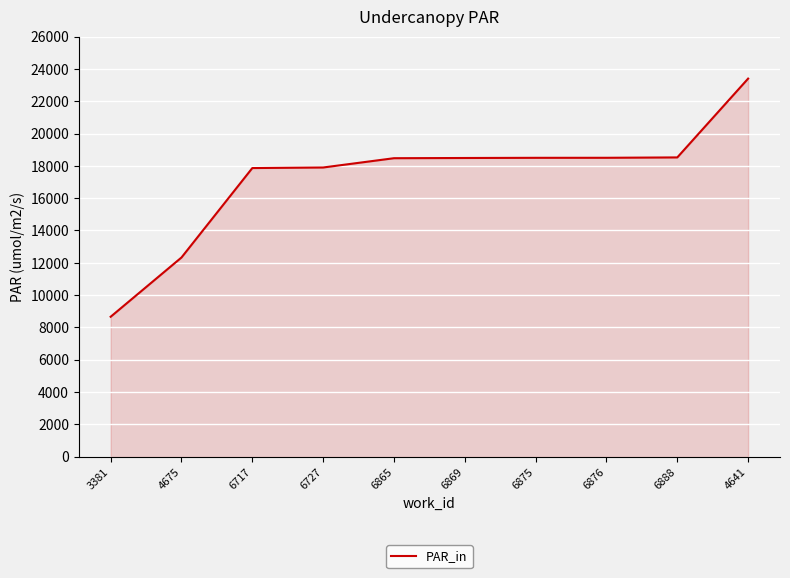

What is the smallest value displayed?

8660